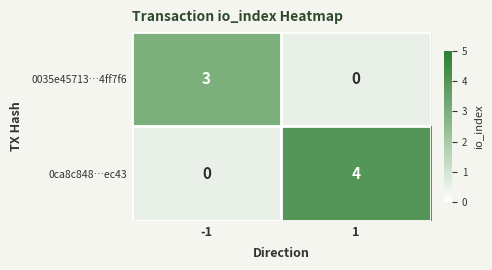

Is the value of 0ca8c848fc6e354a144462ebd37dc2c5edbec43 at io_index greater than the value of 0035e45713385a80a8e71f601e1a133474ff7f6 at direction?

Yes